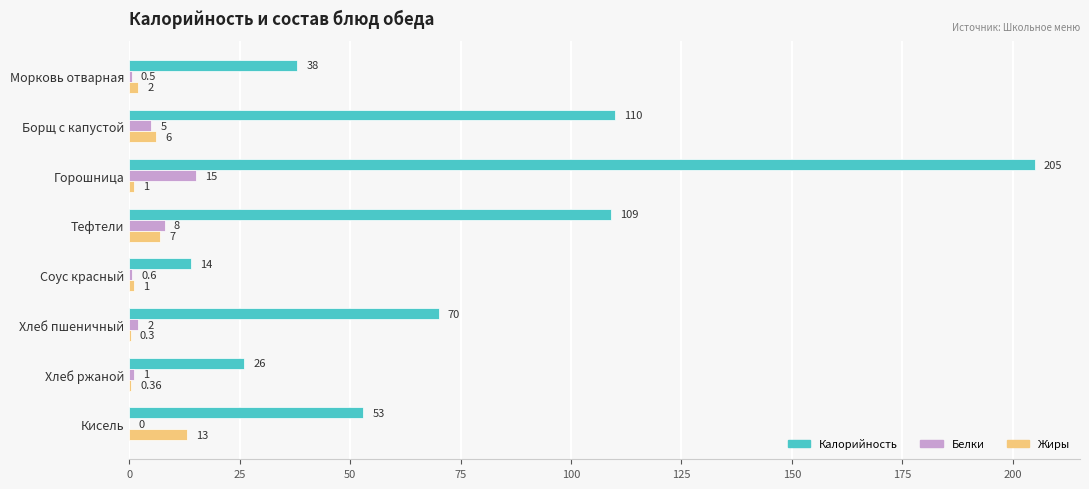

Which series changed the most between Борщ с капустой and Соус красный?

Калорийность